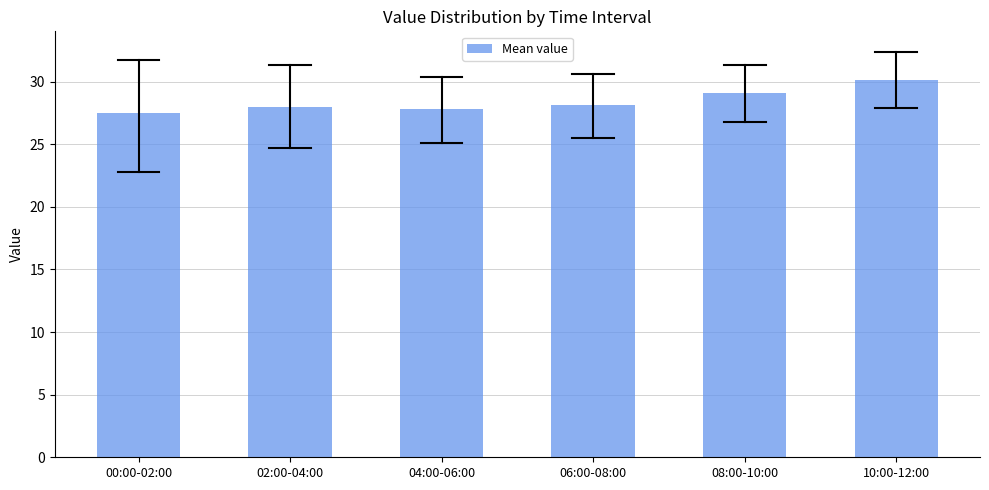

What is the smallest value displayed?

27.5